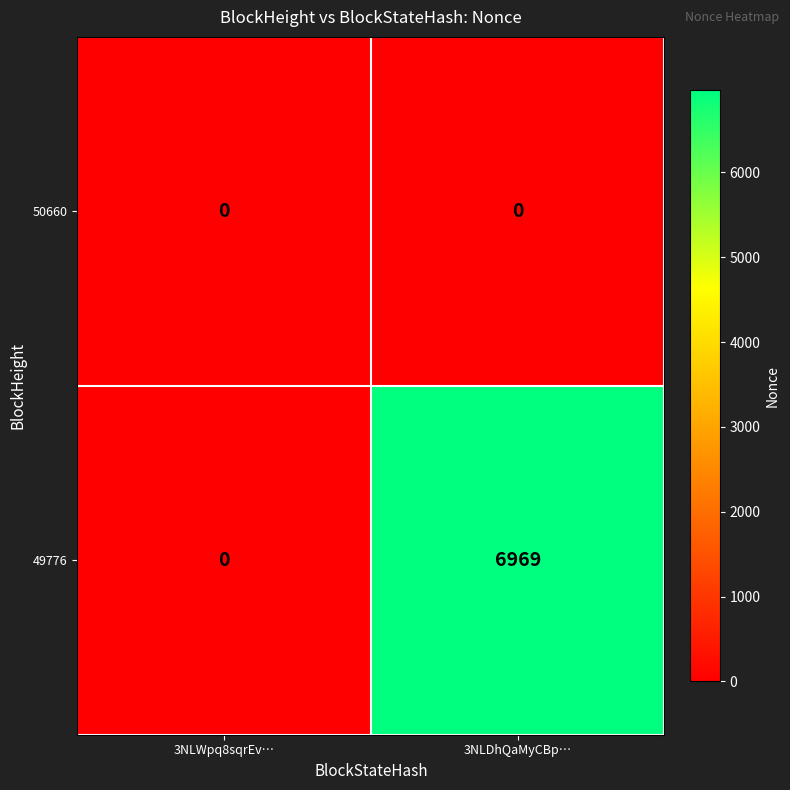

Which category has the highest value in the 49776 series?

3NLDhQaMyCBp…